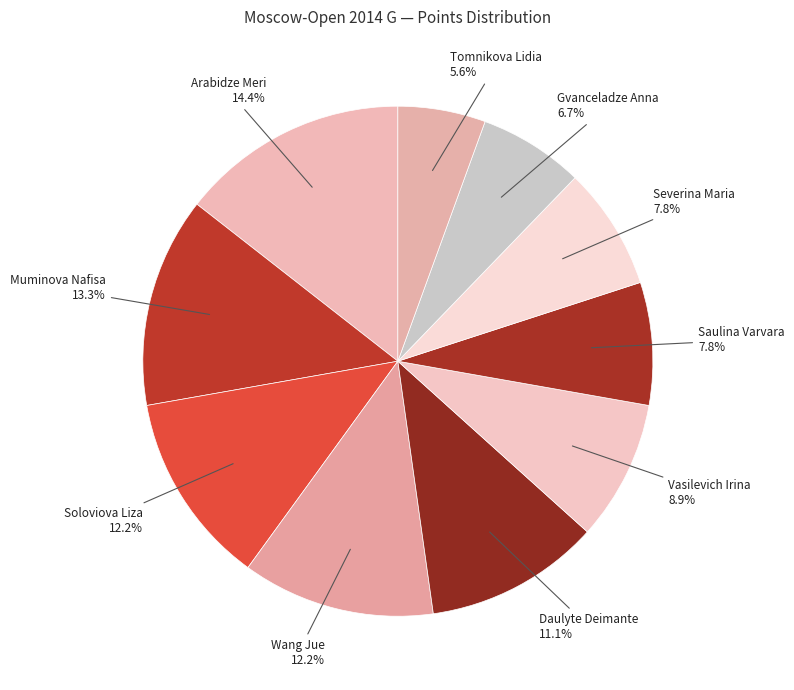

To the nearest percent, what is the difference between the Muminova Nafisa and Arabidze Meri slice percentages?

1%